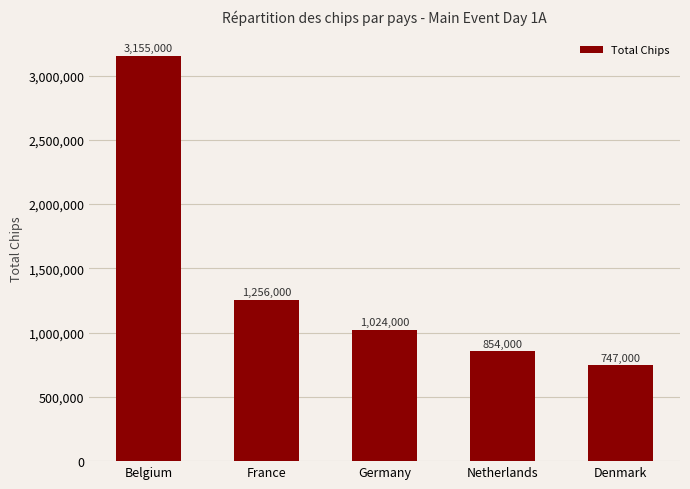

Which has a higher value, Germany or Netherlands?

Germany